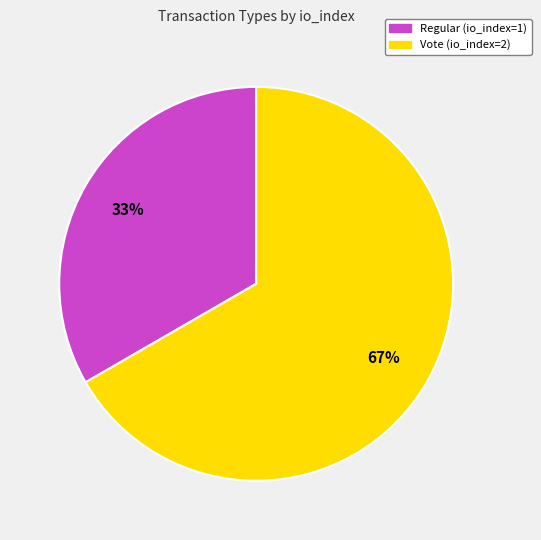

Combined, do Regular (io_index=1) and Vote (io_index=2) account for over 50%?

Yes